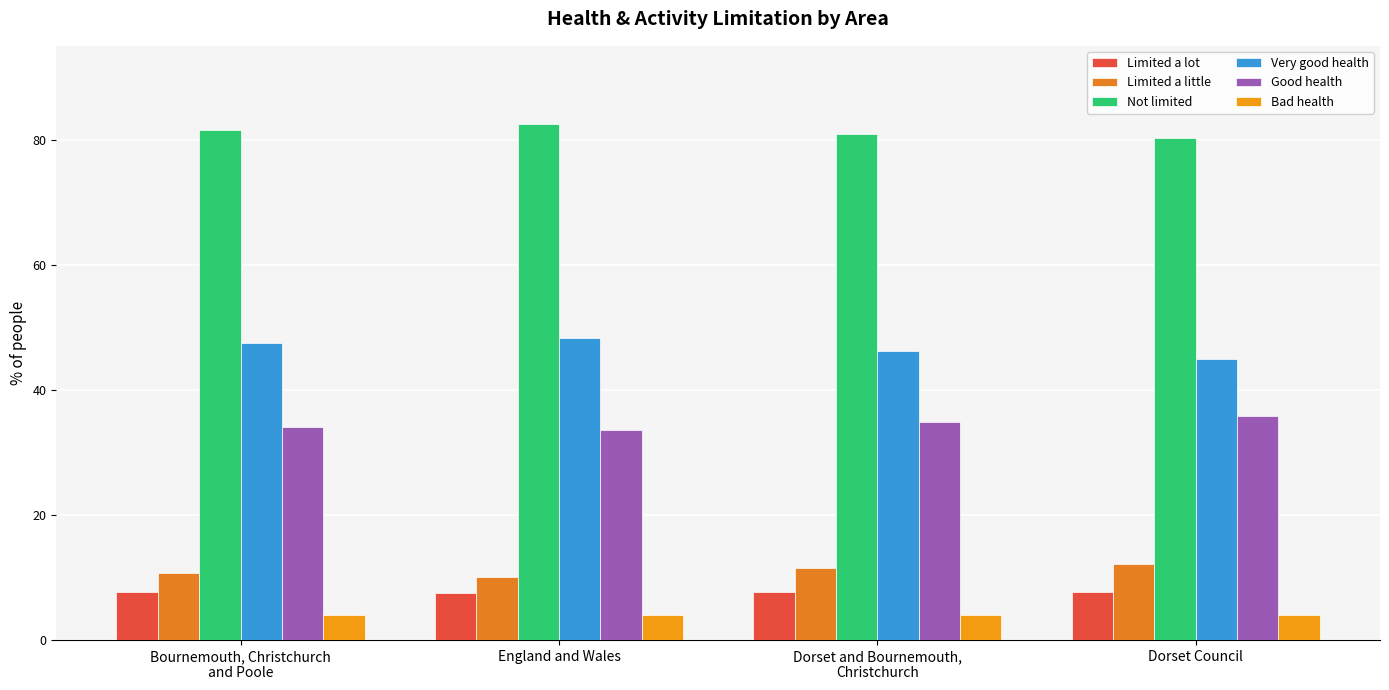

At which label does Not limited reach its peak?

England and Wales